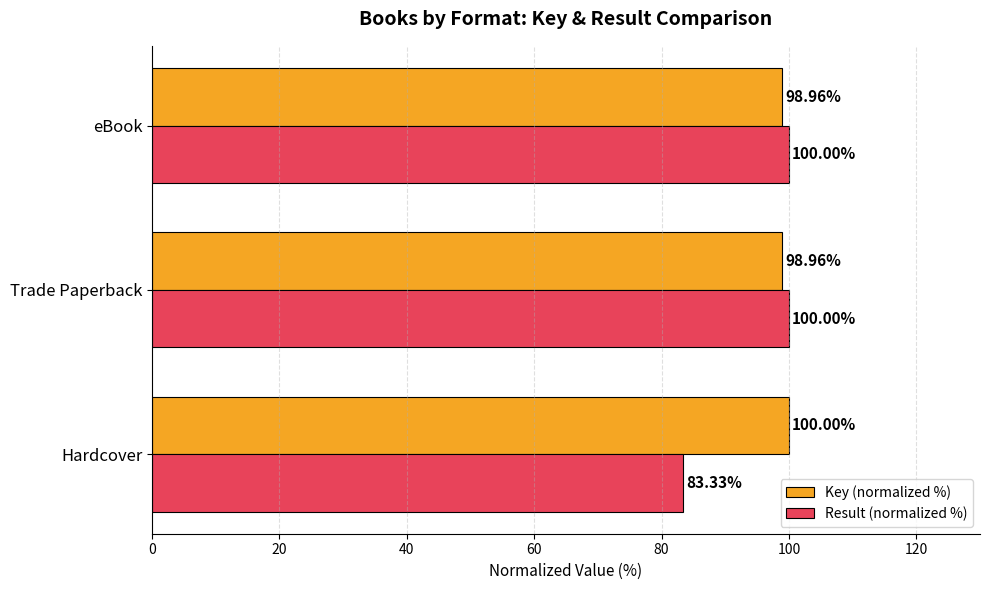

What is the spread (max minus min) of values at eBook?

1.0